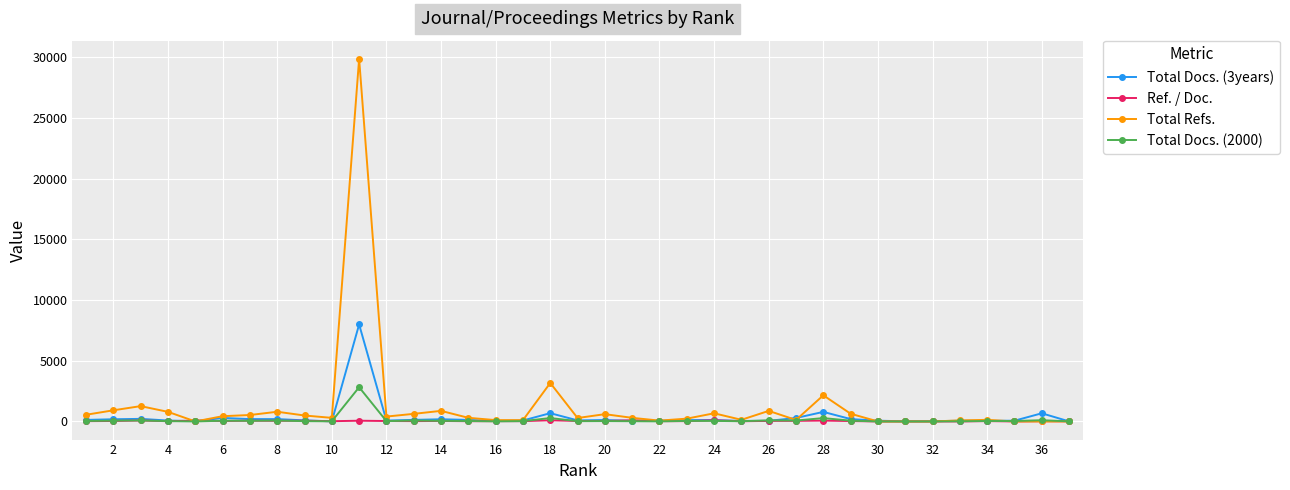

What are all the series names shown in the legend?

Total Docs. (3years), Ref. / Doc., Total Refs., Total Docs. (2000)